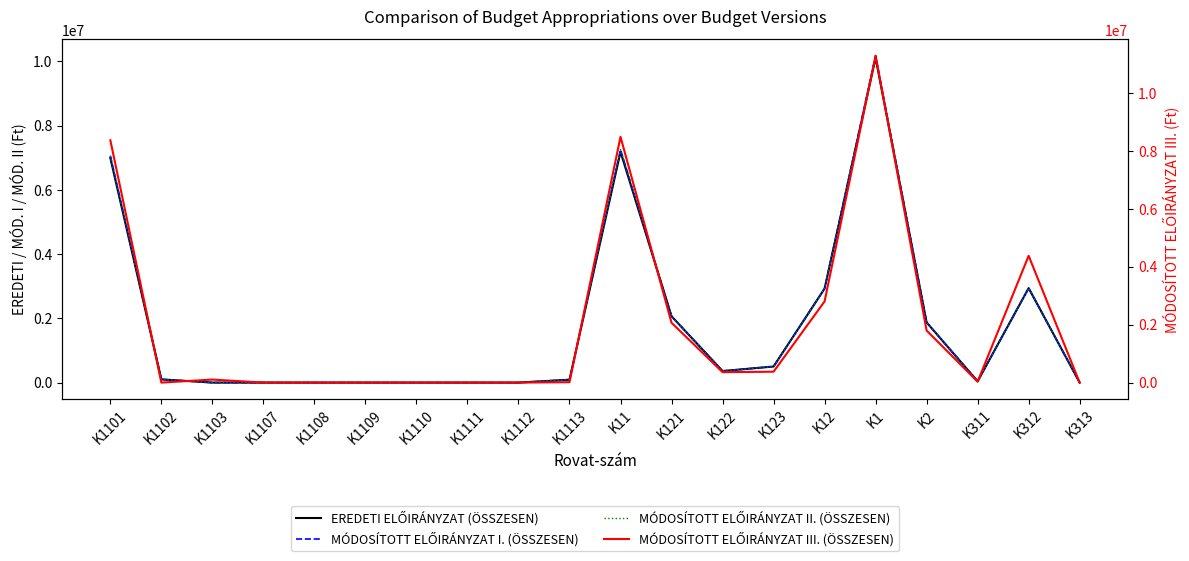

What position from the left is K12?

15